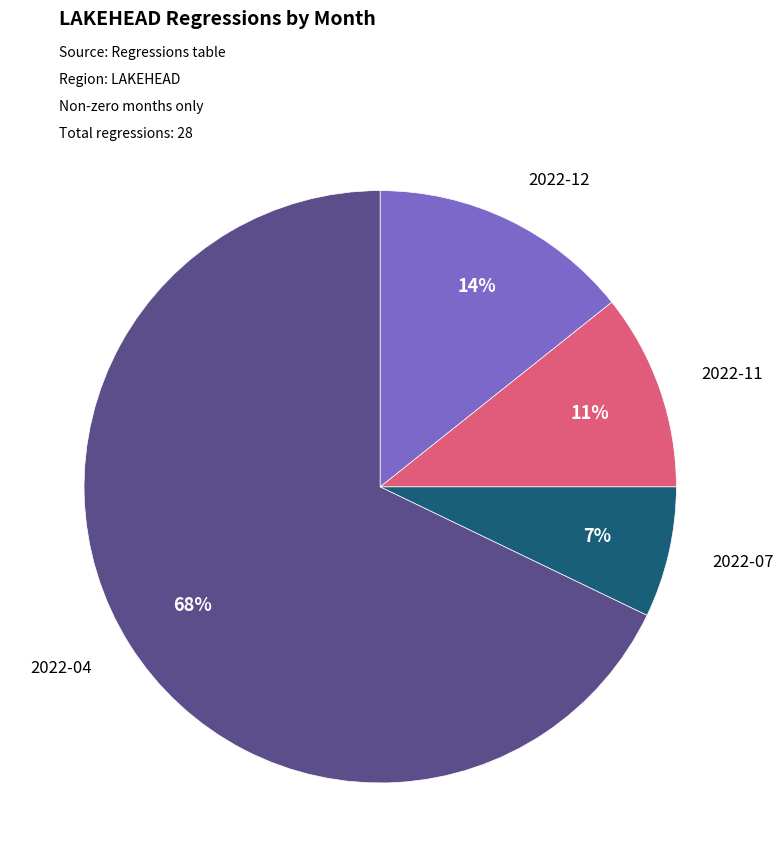

To the nearest percent, what is the average slice percentage?

25%